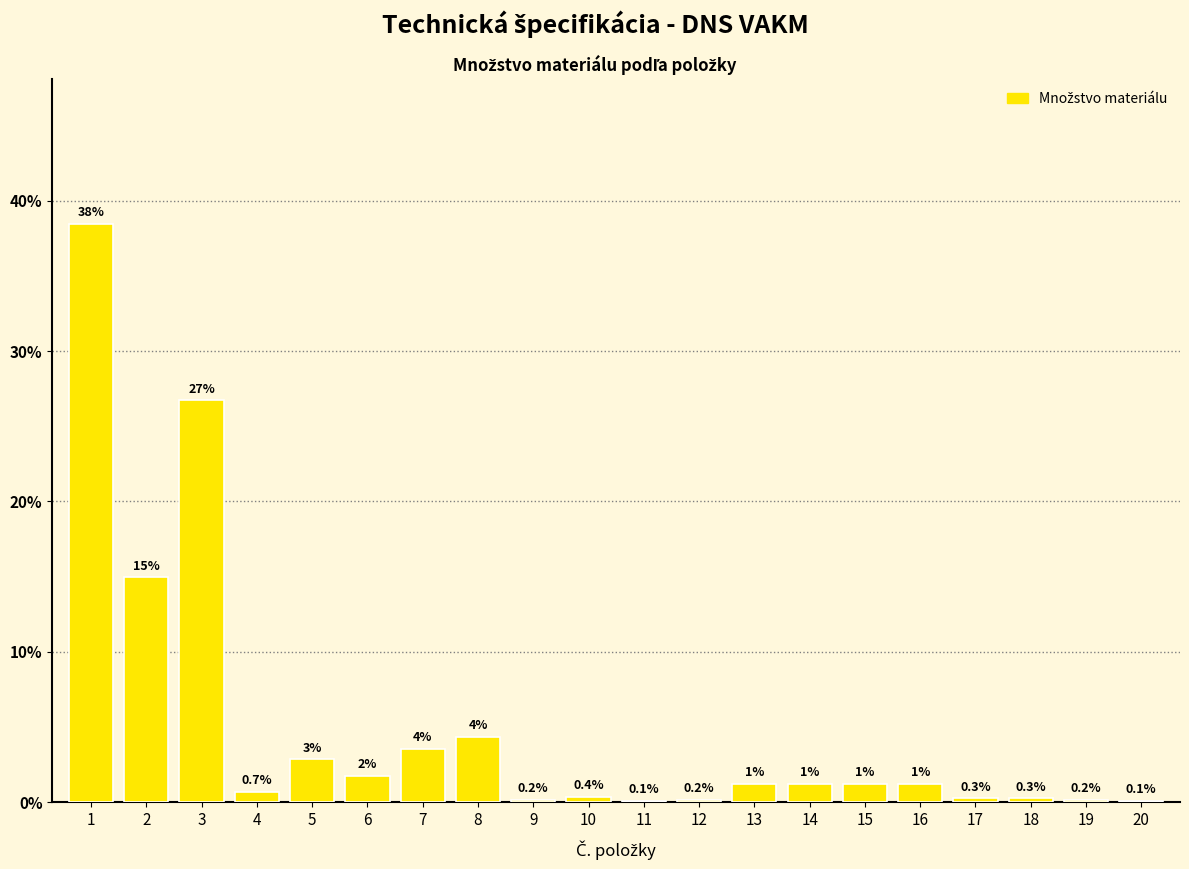

What is the greatest value displayed?

38.5